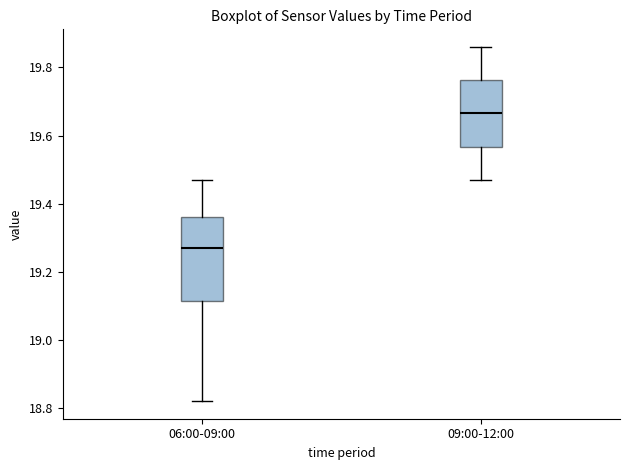

Reading left to right, read every box against the y-axis: the position of its median line, the range the box covers, and the ends of its whiskers. The values are not printed on the chart, so give them approximately, as read against the axis.

06:00-09:00: median 19.28, box 19.12 to 19.36, whiskers 18.82 to 19.48
09:00-12:00: median 19.66, box 19.56 to 19.76, whiskers 19.48 to 19.86